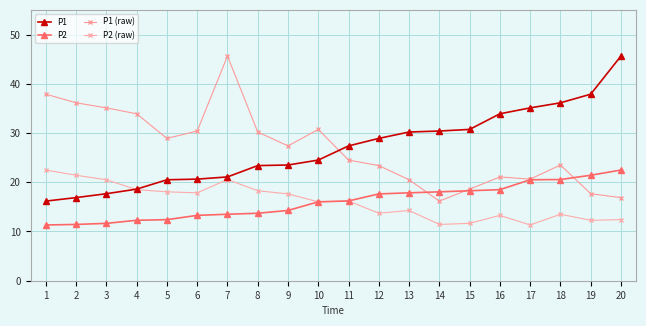

Is it true that P1 equals 7.8 at 4?

False